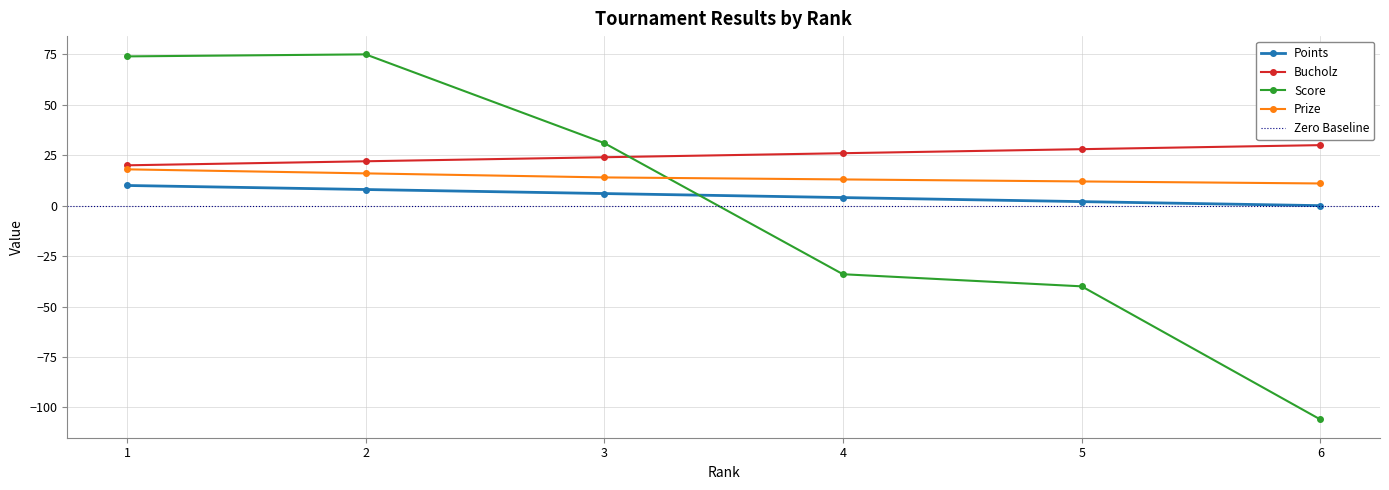

Which series has the largest total across all categories?

Bucholz